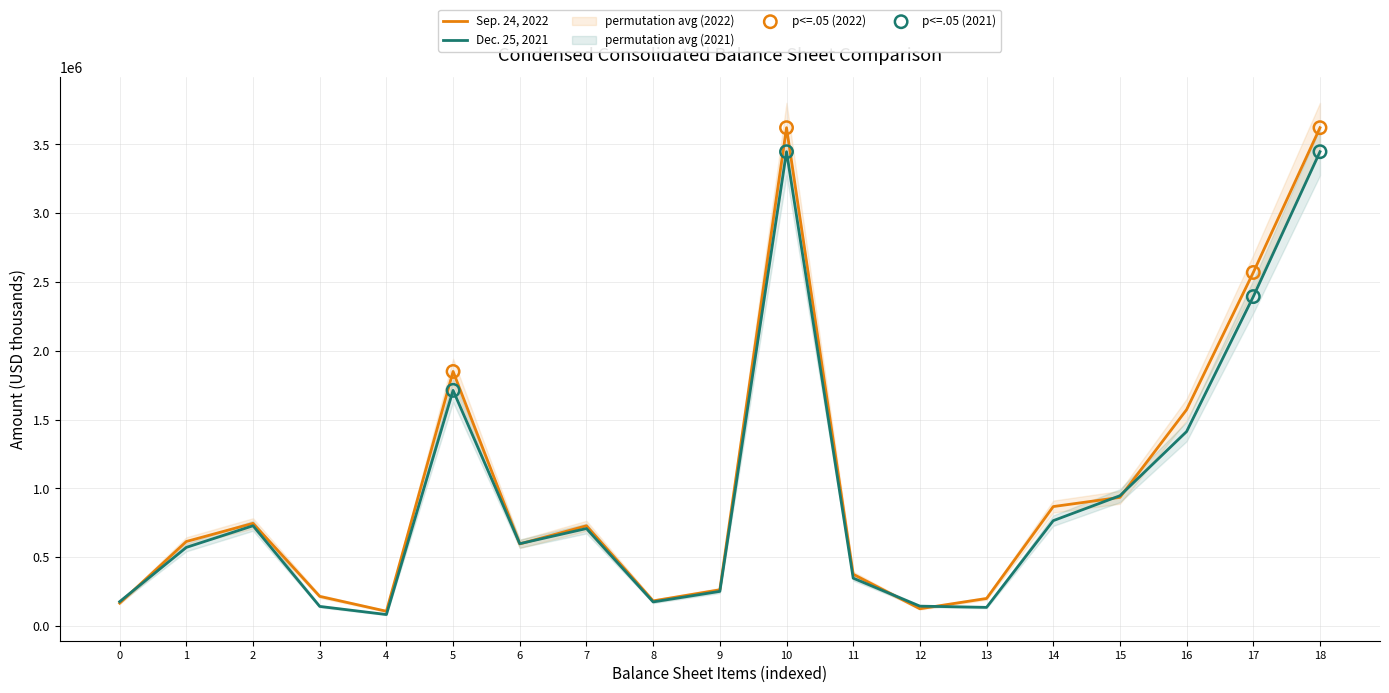

Which series contains the lowest Y value?

Dec. 25, 2021